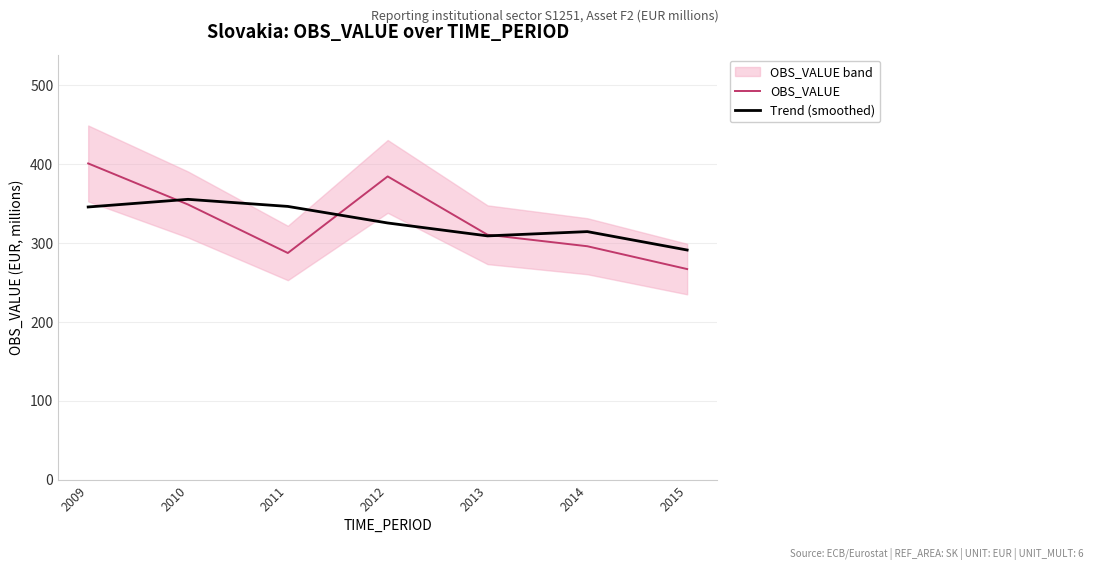

What is the difference between the maximum and minimum values in the Trend (smoothed) series?

64.2